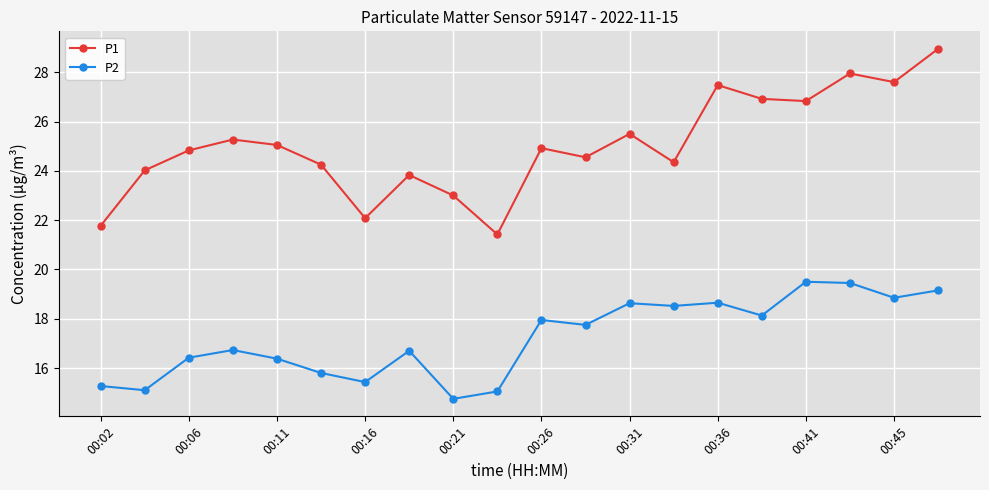

True or false: P2 and P1 intersect in this chart.

False